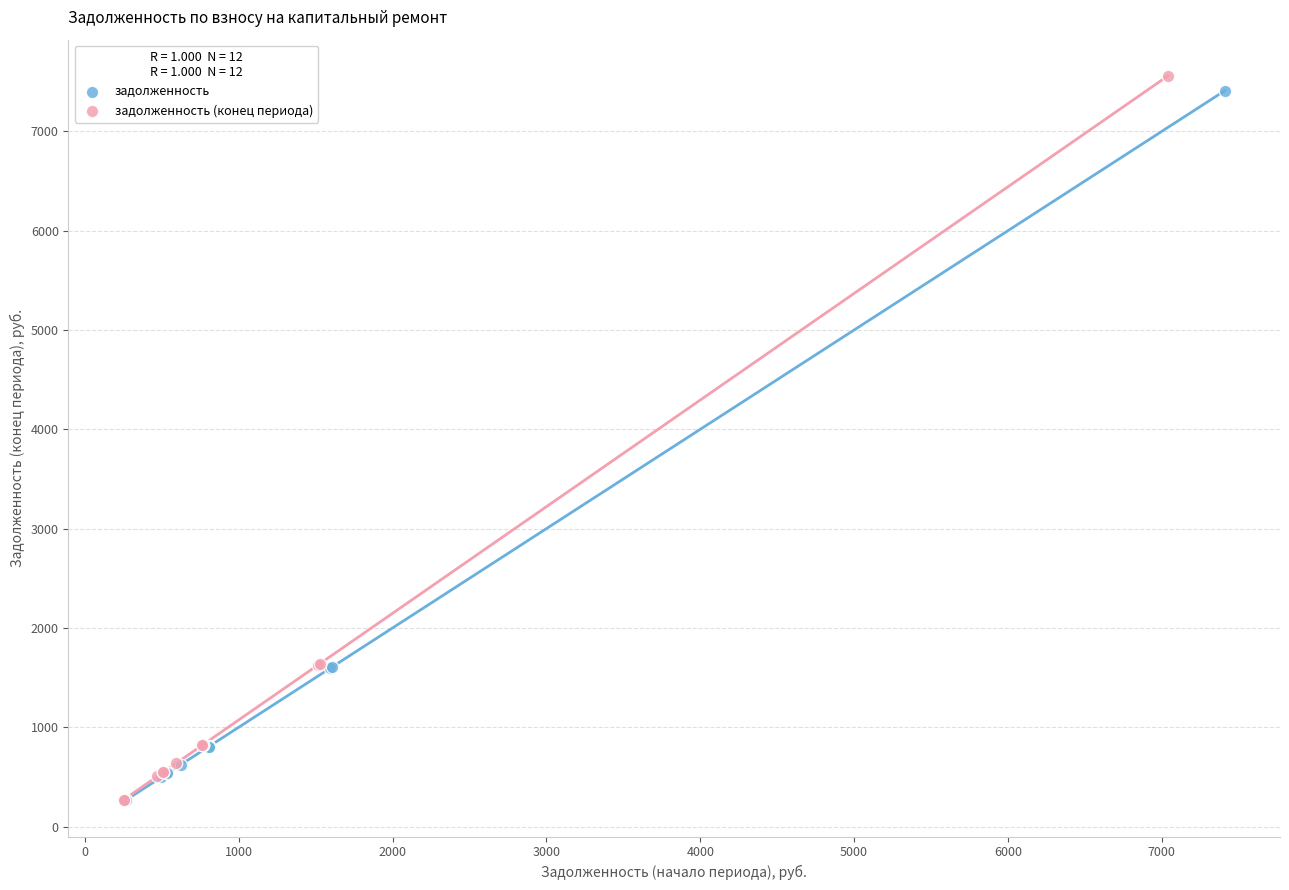

Which series has the widest spread of Y values?

задолженность (конец периода)